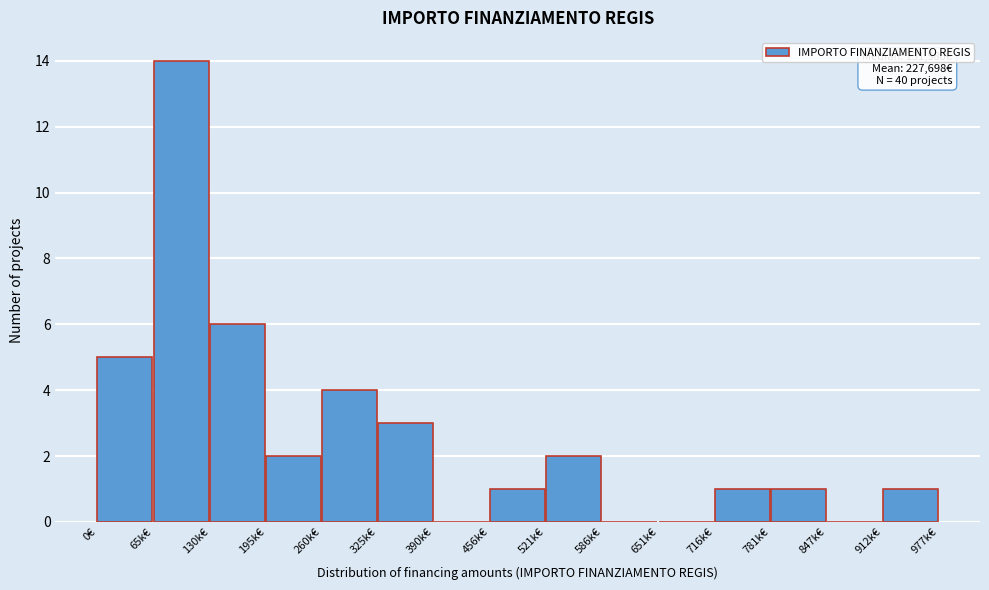

Reading right to left, transcribe all the data shown in this chart.

912k€=1	847k€=0	781k€=1	716k€=1	651k€=0	586k€=0	521k€=2	456k€=1	390k€=0	325k€=3	260k€=4	195k€=2	130k€=6	65k€=14	0€=5